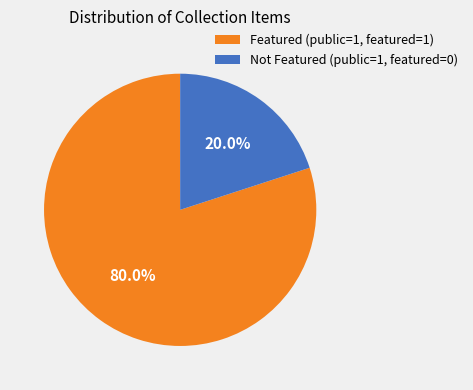

Count the number of slices in the pie.

2